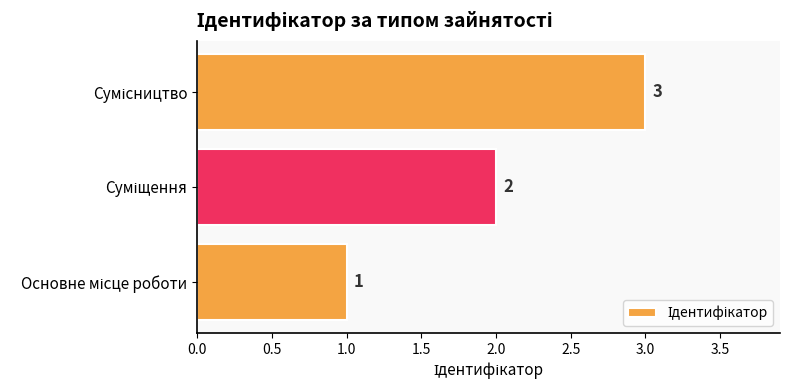

What is the maximum value shown in the chart?

3